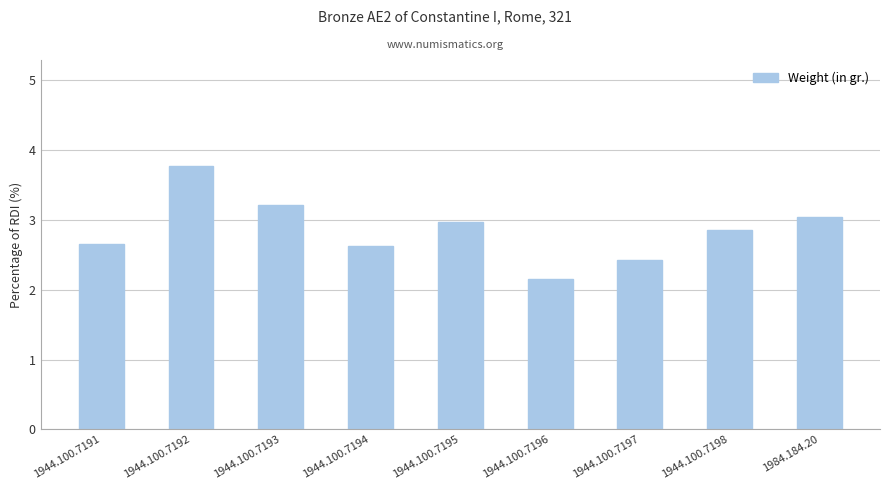

What is the value of the 5th bar from the left?

3.0